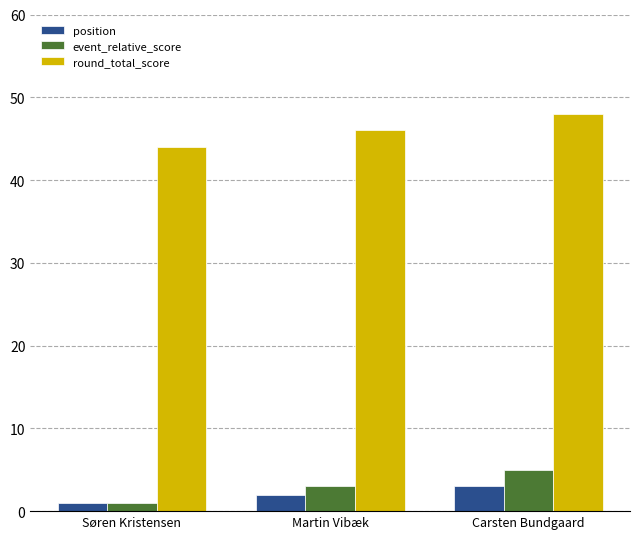

Reading right to left, what are all the values shown in this chart?

position: Carsten Bundgaard=3	Martin Vibæk=2	Søren Kristensen=1
event_relative_score: Carsten Bundgaard=5	Martin Vibæk=3	Søren Kristensen=1
round_total_score: Carsten Bundgaard=48	Martin Vibæk=46	Søren Kristensen=44